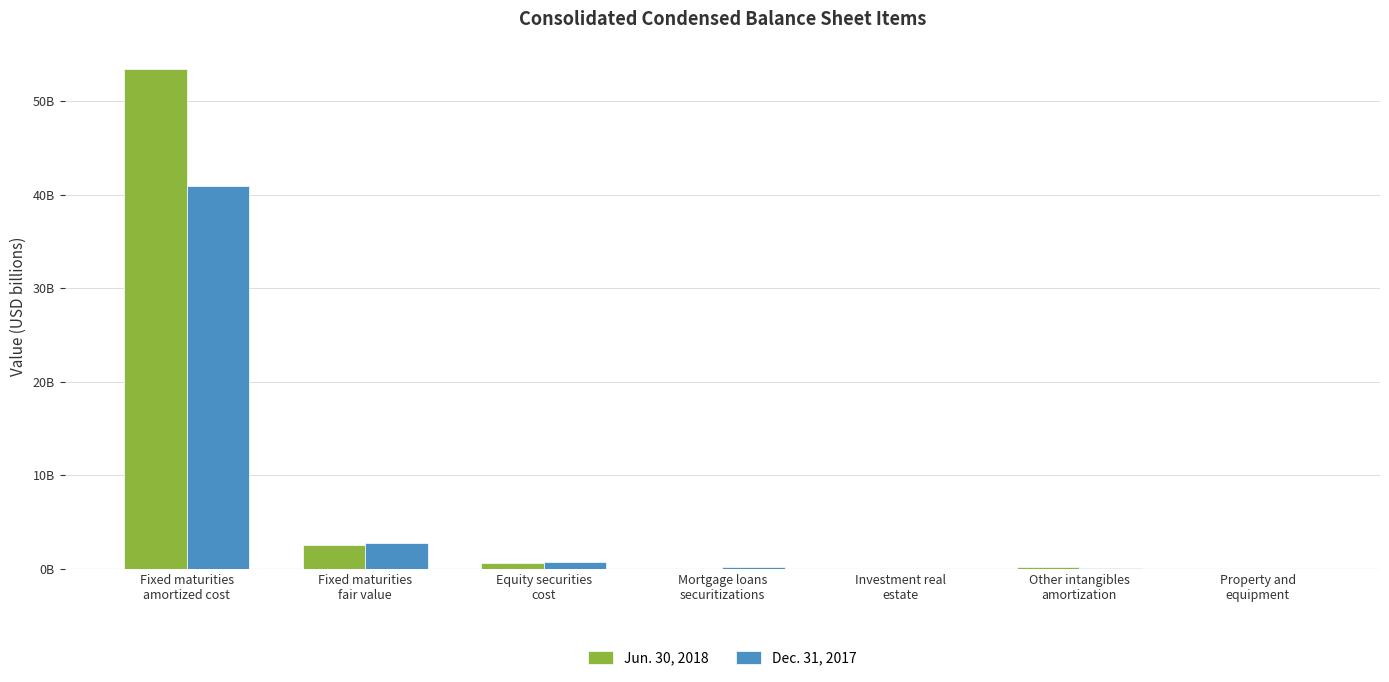

Does the chart contain stacked bars?

No